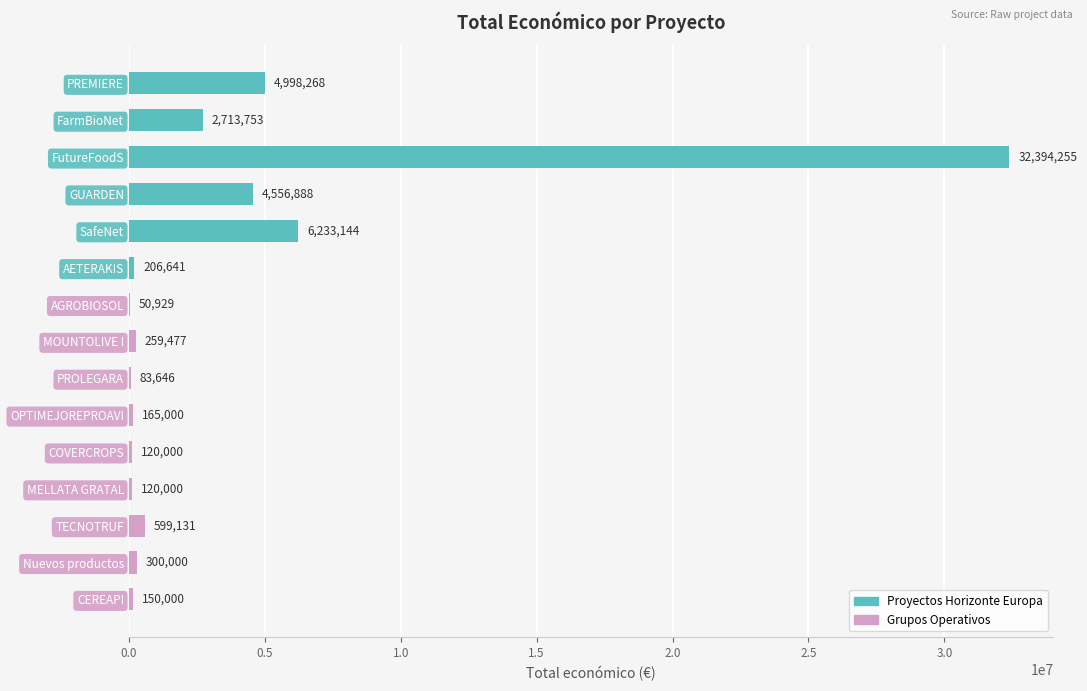

What is the greatest value displayed?

32394255